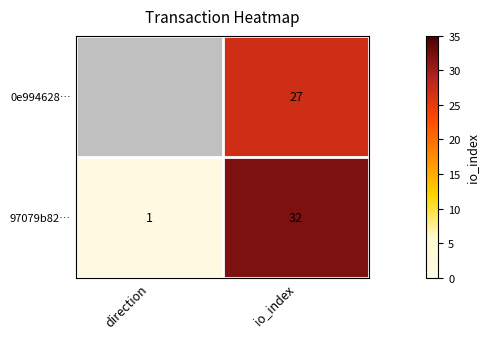

Rank the series at io_index from highest to lowest value.

97079b82…, 0e994628…